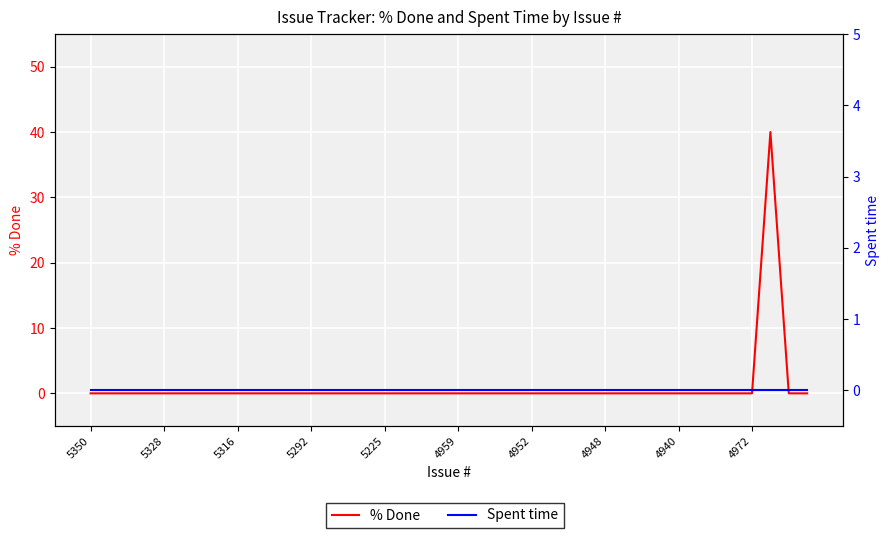

The % Done series shows -28 at 31. True or false?

False